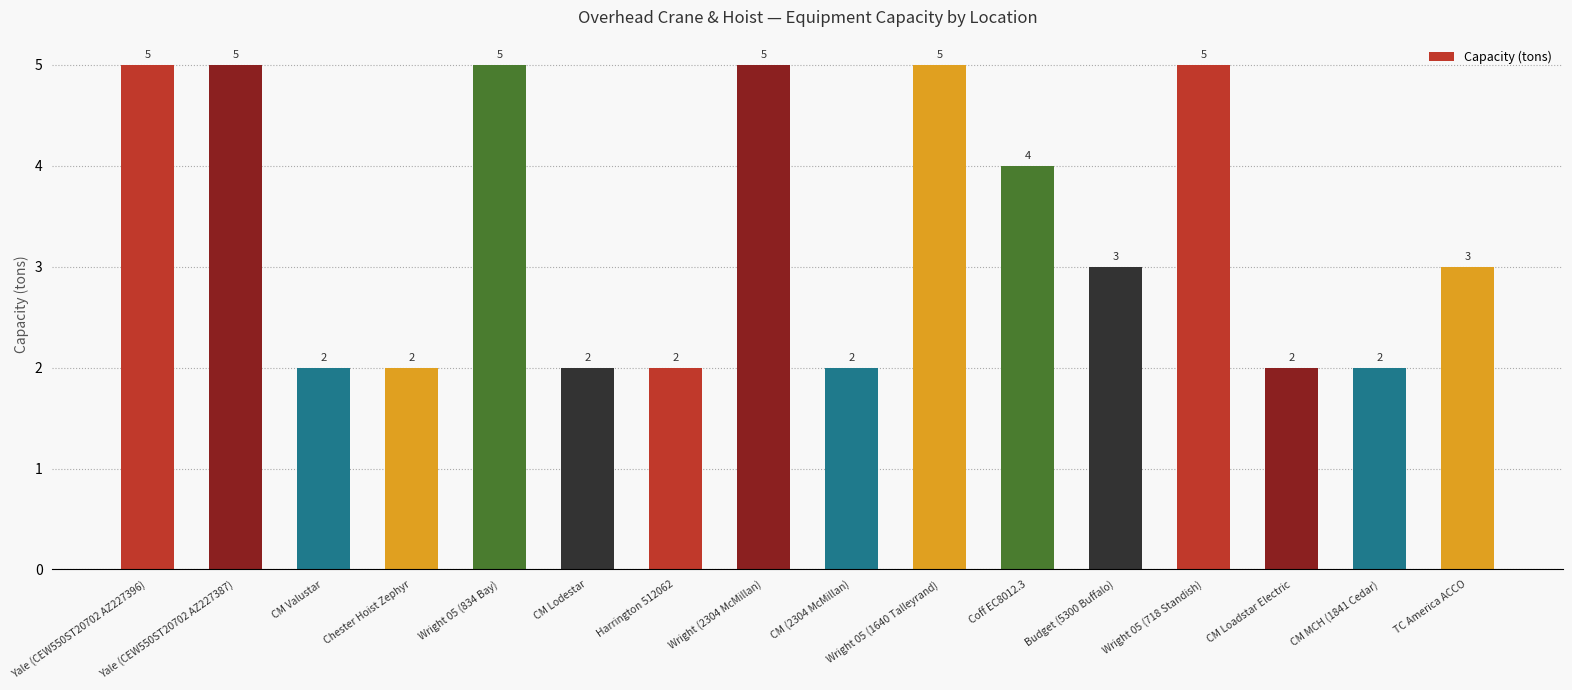

How many data points does each series have?

16